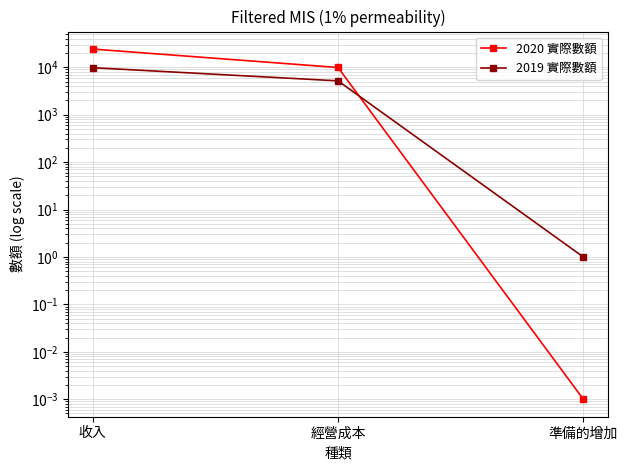

Rank the categories by 2020 實際數額 value from highest to lowest.

收入, 經營成本, 準備的增加